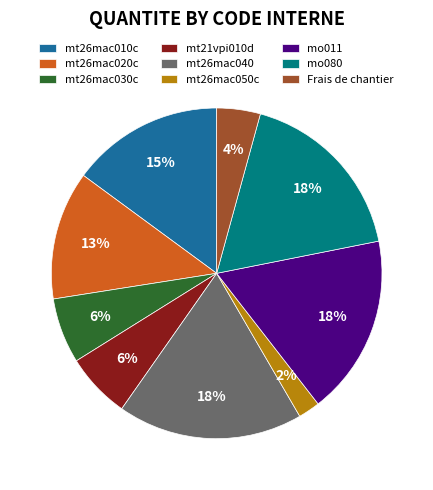

To the nearest percent, what is the average slice percentage?

11%